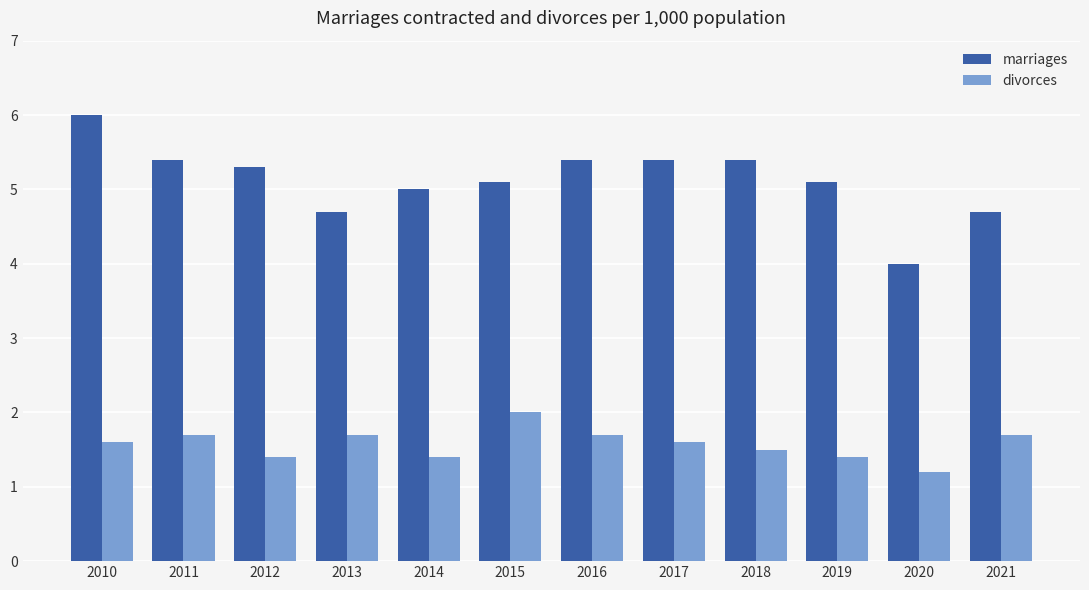

Which series has the widest spread of values?

marriages